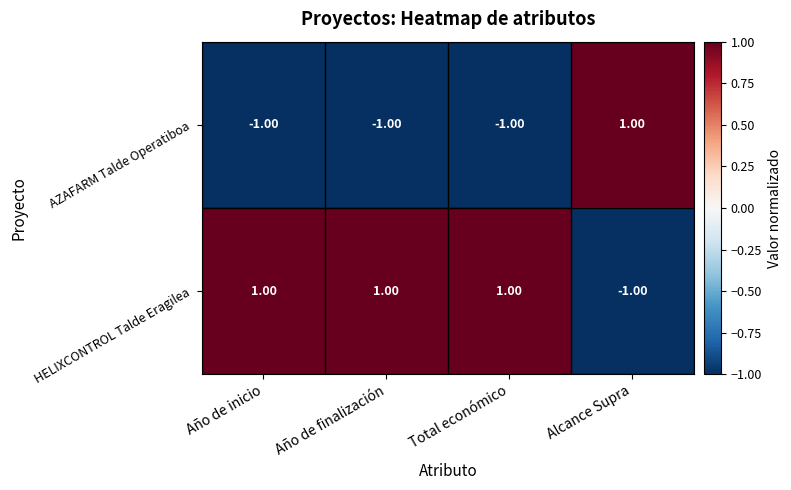

Which series has the largest total across all categories?

HELIXCONTROL Talde Eragilea